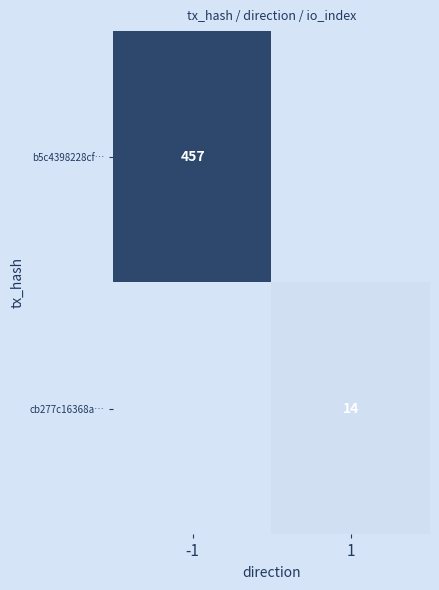

True or false: cb277c16368a… has a value of 14 at 1.

True